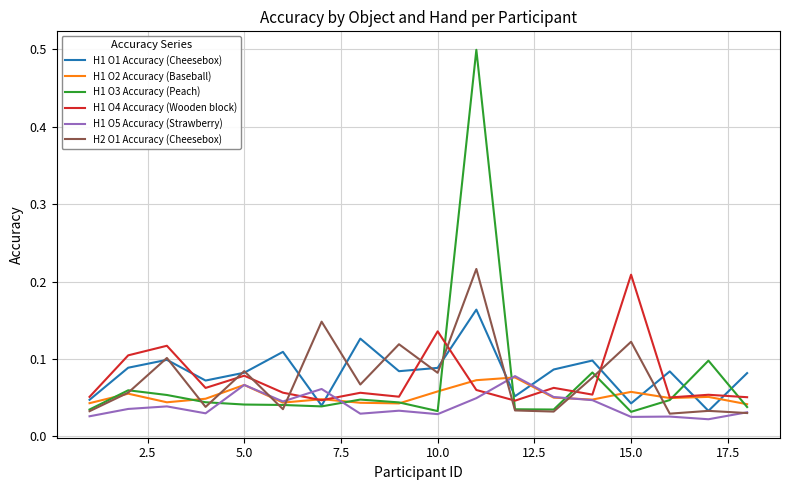

Which series has the widest spread of values?

H1 O3 Accuracy (Peach)